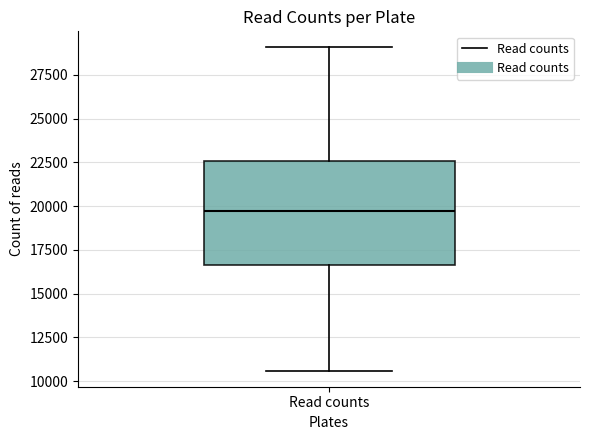

Transcribe this box plot: give where the median line is, the range the box spans, and where the two whiskers end, as read against the y-axis. The values are not printed on the chart, so give them approximately, as read against the axis.

median 19500, box 16500 to 22500, whiskers 10500 to 29000